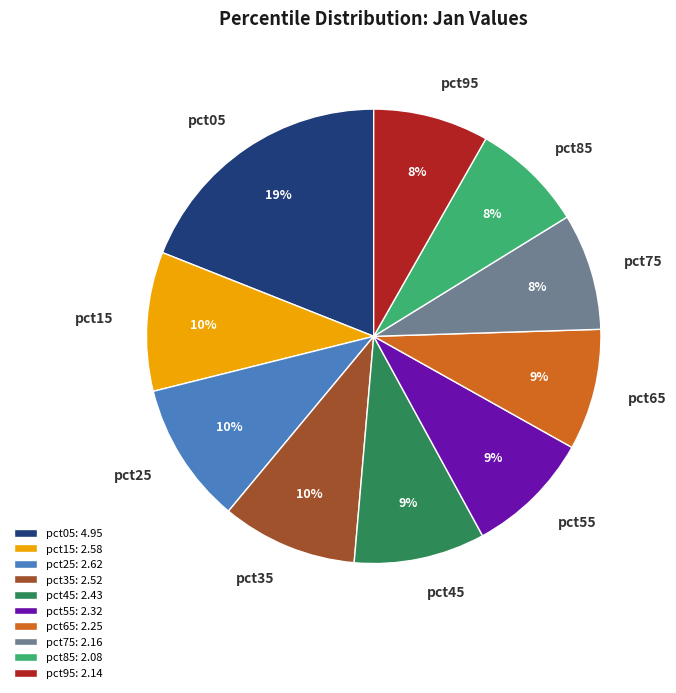

Is there a majority slice in this chart?

No